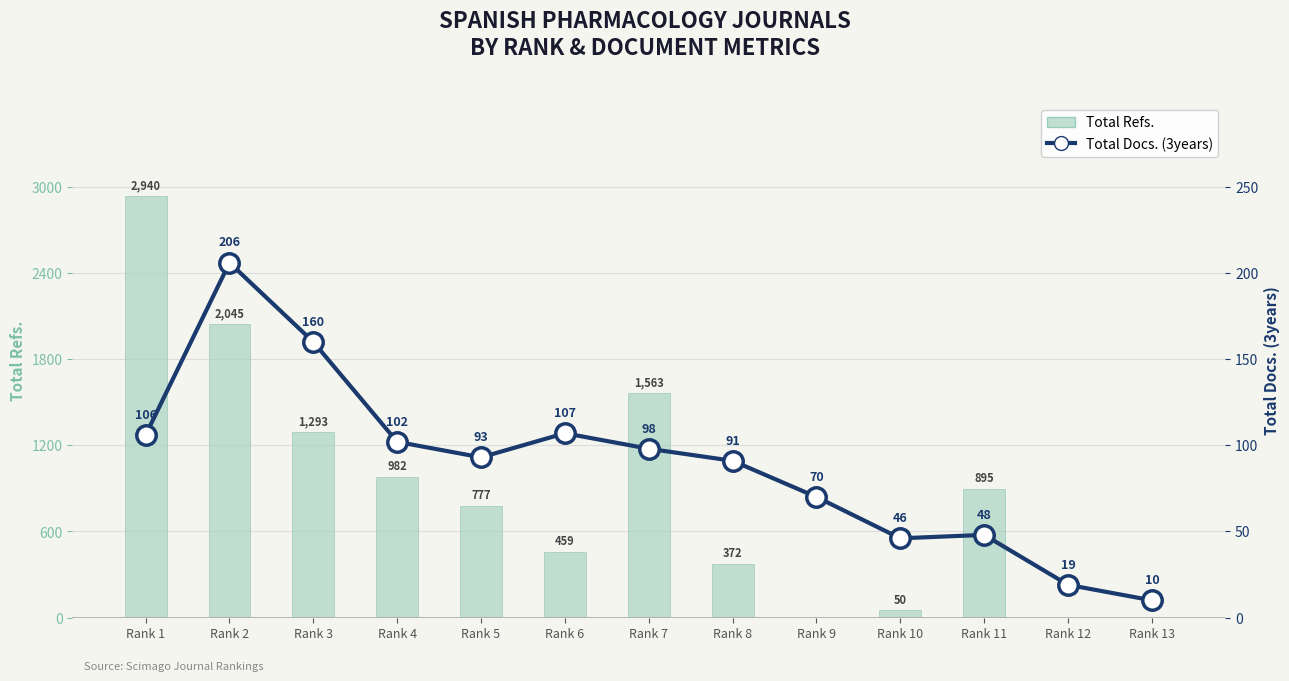

How many categories are shown in the chart?

13